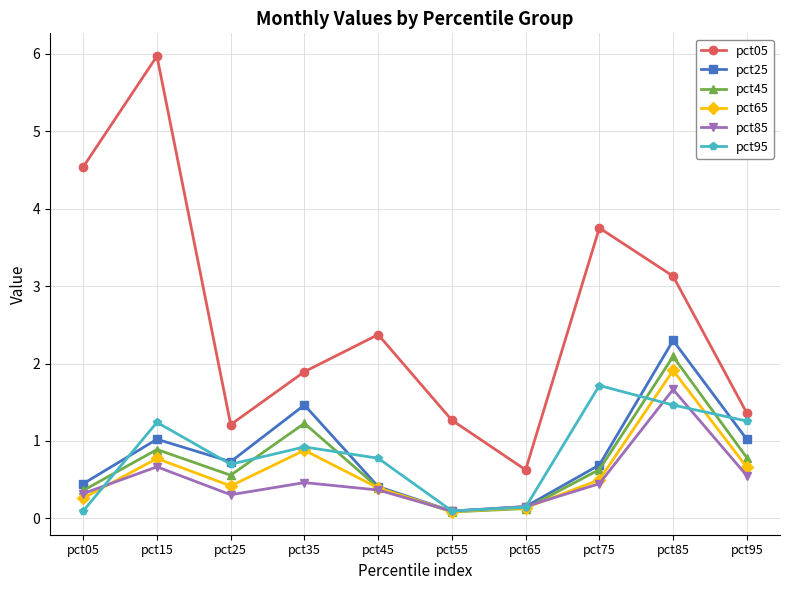

The value of pct95 at pct15 is 1.2. True or false?

True